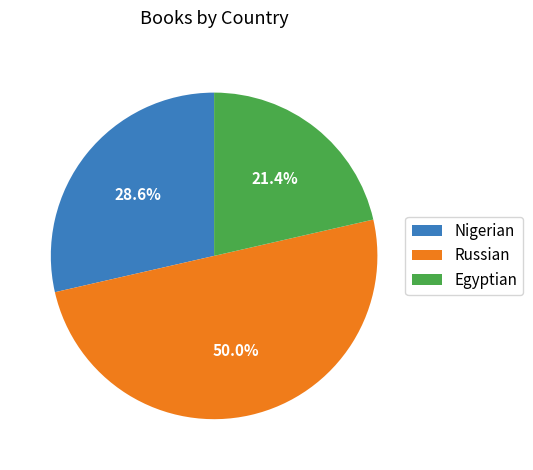

Which has a higher value, Egyptian or Nigerian?

Nigerian